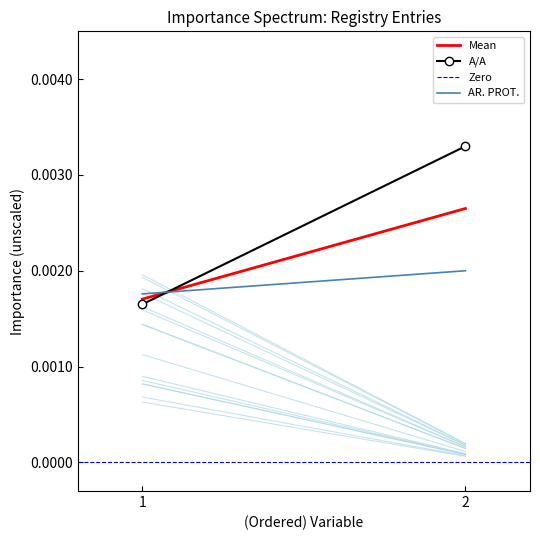

True or false: AR. PROT. has a value of 0.0 at 1.

False